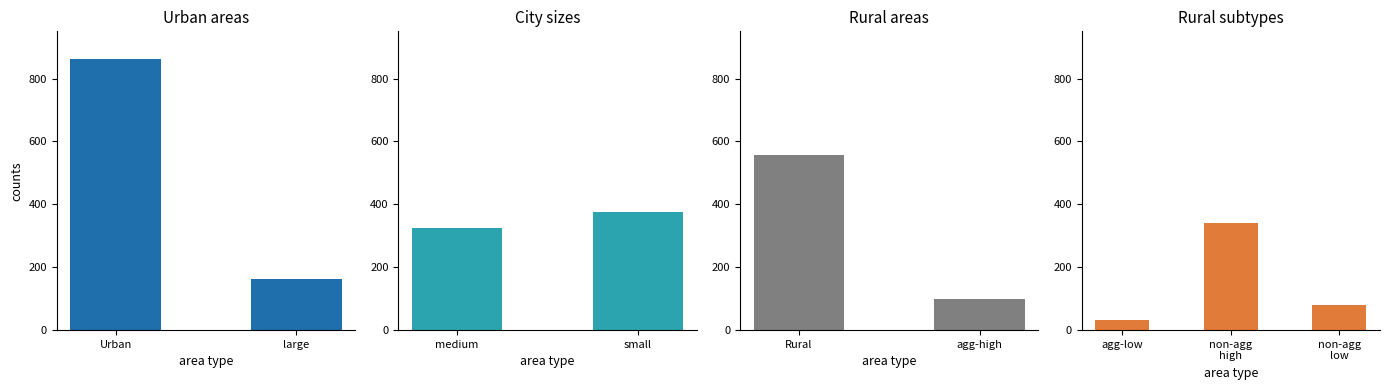

Is it true that the value at non-agglomeration high density is 342?

True